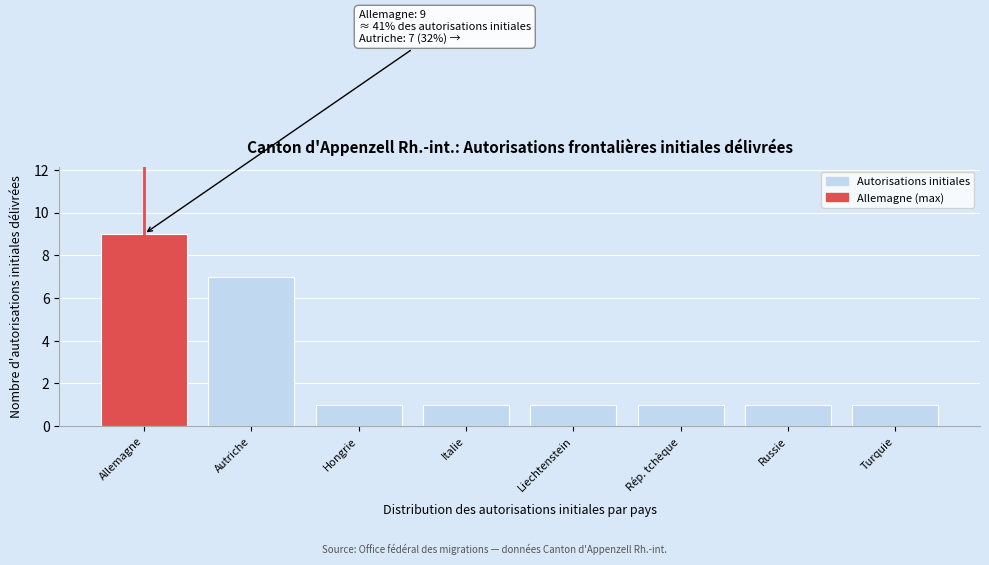

Reading right to left, list all the values displayed in this chart.

1	1	1	1	1	1	7	9